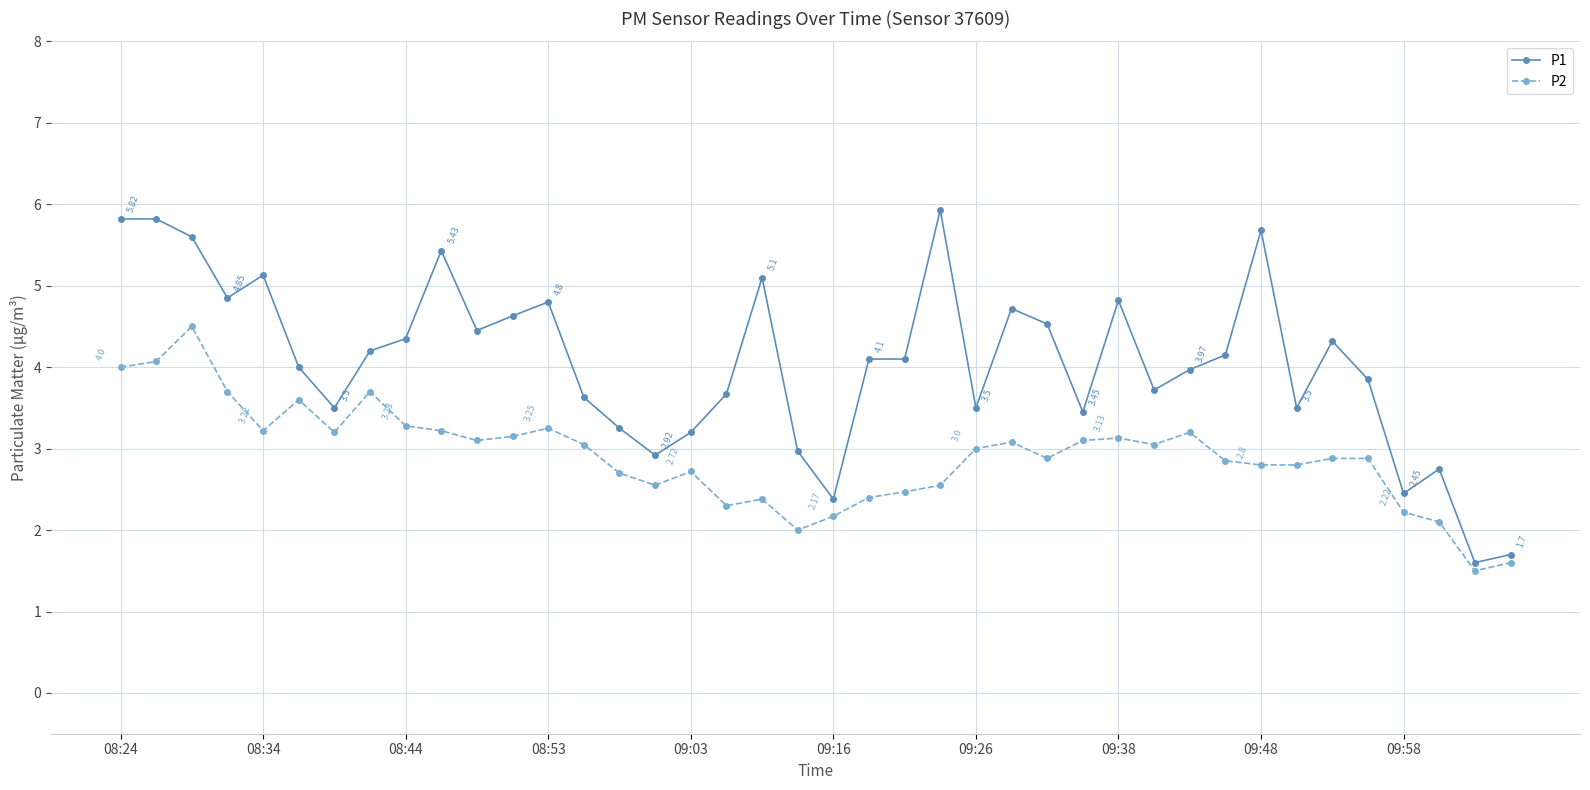

What is the average value of the P1 series?

4.1